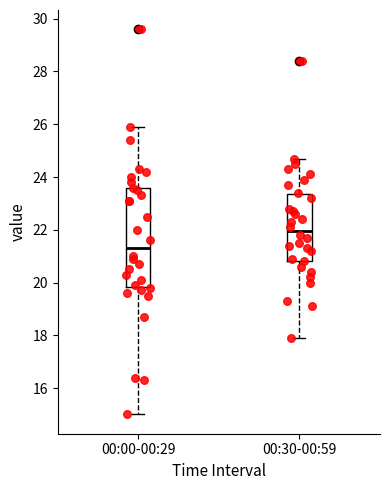

Which box's median line is the lowest?

00:00-00:29